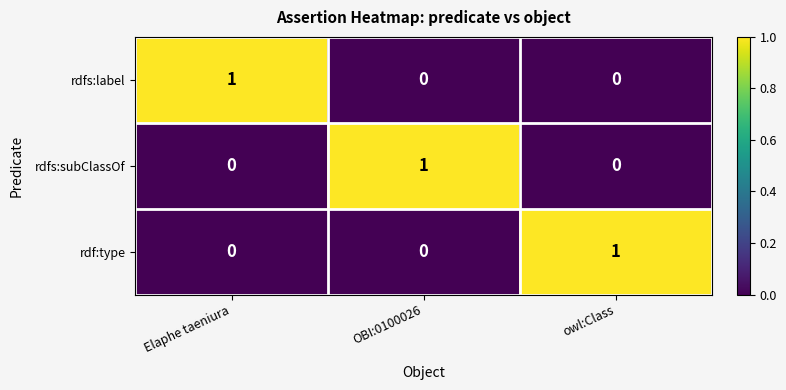

Reading left to right, list all the values displayed in this chart.

rdfs:label: 1	0	0
rdfs:subClassOf: 0	1	0
rdf:type: 0	0	1